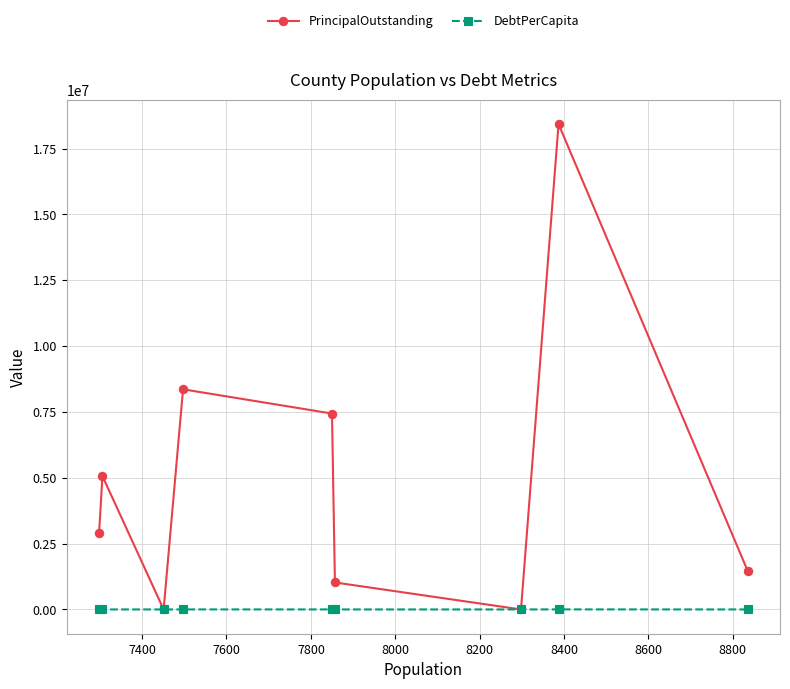

Which series has the largest total across all categories?

PrincipalOutstanding